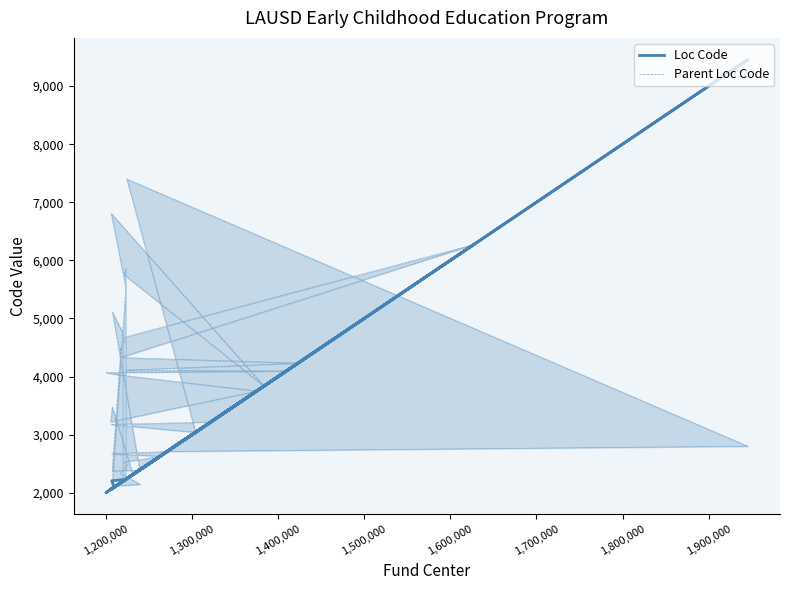

Rank the series by their average value, from highest to lowest.

Parent Loc Code, Loc Code